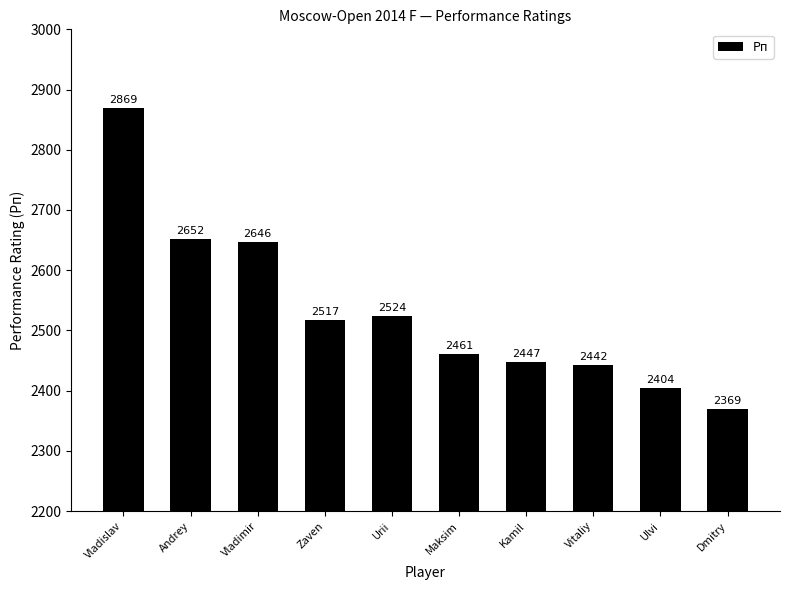

What is the greatest value displayed?

2869